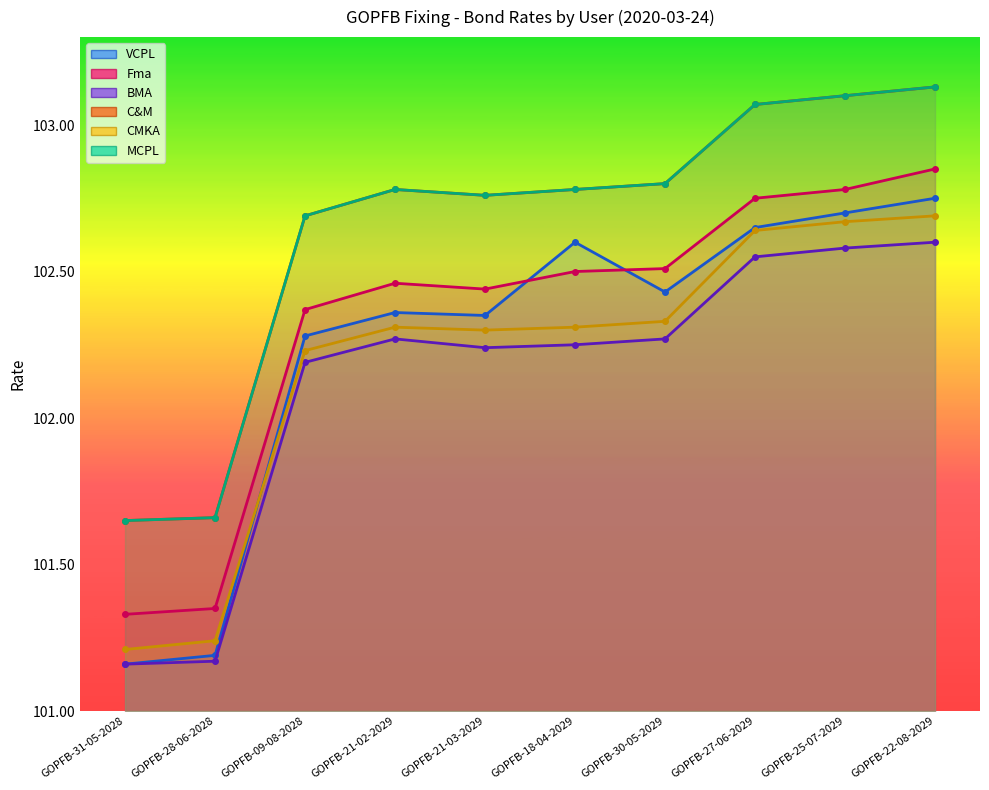

True or false: BMA and C&M cross at least once.

False